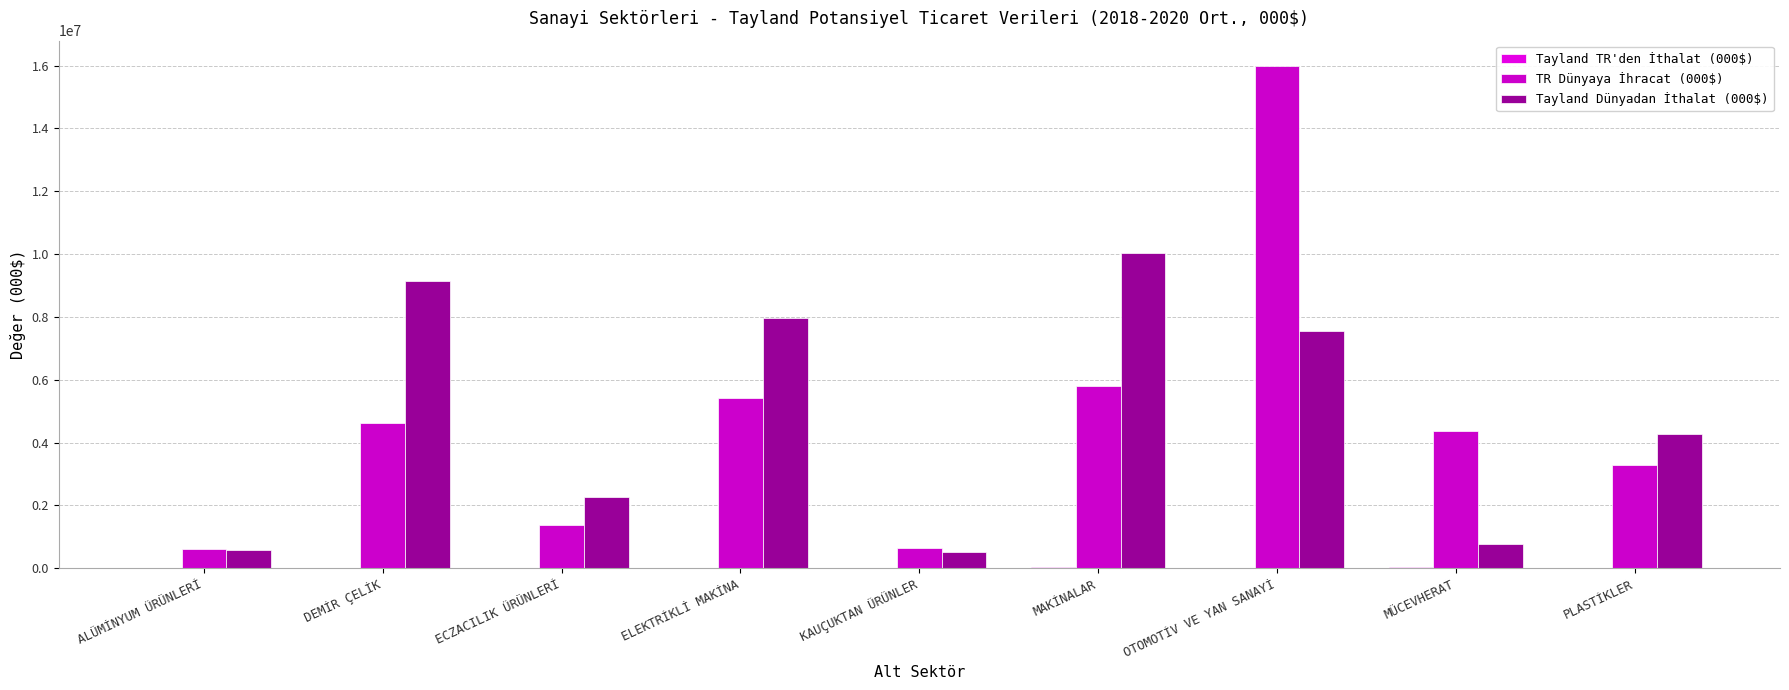

Reading left to right, list all the values displayed in this chart.

Tayland TR'den İthalat (000$): ALÜMİNYUM ÜRÜNLERİ=3.0	DEMİR ÇELİK=8748.3	ECZACILIK ÜRÜNLERİ=5427.7	ELEKTRİKLİ MAKİNA=16945.7	KAUÇUKTAN ÜRÜNLER=1569.7	MAKİNALAR=25096.3	OTOMOTİV VE YAN SANAYİ=5469.0	MÜCEVHERAT=25047.0	PLASTİKLER=2909.3
TR Dünyaya İhracat (000$): ALÜMİNYUM ÜRÜNLERİ=609873.7	DEMİR ÇELİK=4633696.0	ECZACILIK ÜRÜNLERİ=1391170.3	ELEKTRİKLİ MAKİNA=5417212.7	KAUÇUKTAN ÜRÜNLER=647671.7	MAKİNALAR=5800321.3	OTOMOTİV VE YAN SANAYİ=15994860.7	MÜCEVHERAT=4364798.0	PLASTİKLER=3275665.7
Tayland Dünyadan İthalat (000$): ALÜMİNYUM ÜRÜNLERİ=567392.7	DEMİR ÇELİK=9135077.0	ECZACILIK ÜRÜNLERİ=2281306.0	ELEKTRİKLİ MAKİNA=7966152.7	KAUÇUKTAN ÜRÜNLER=526374.3	MAKİNALAR=10049048.7	OTOMOTİV VE YAN SANAYİ=7550101.0	MÜCEVHERAT=768083.0	PLASTİKLER=4287032.3